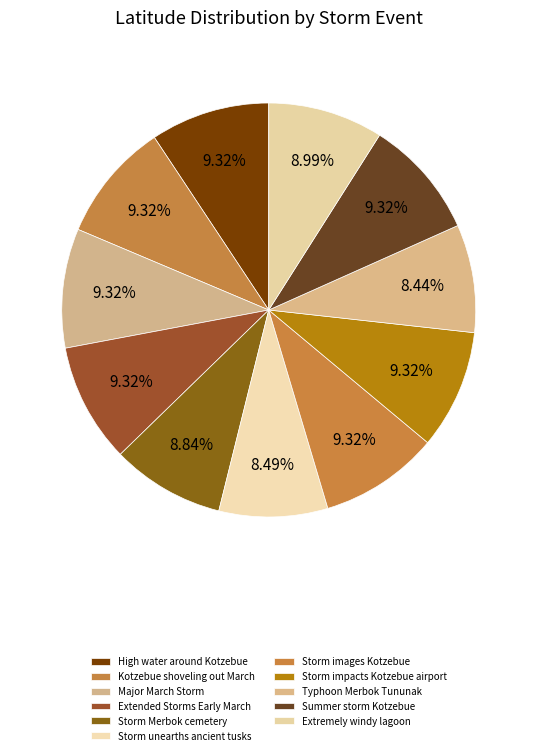

To the nearest percent, what portion does Summer storm Kotzebue represent?

9%